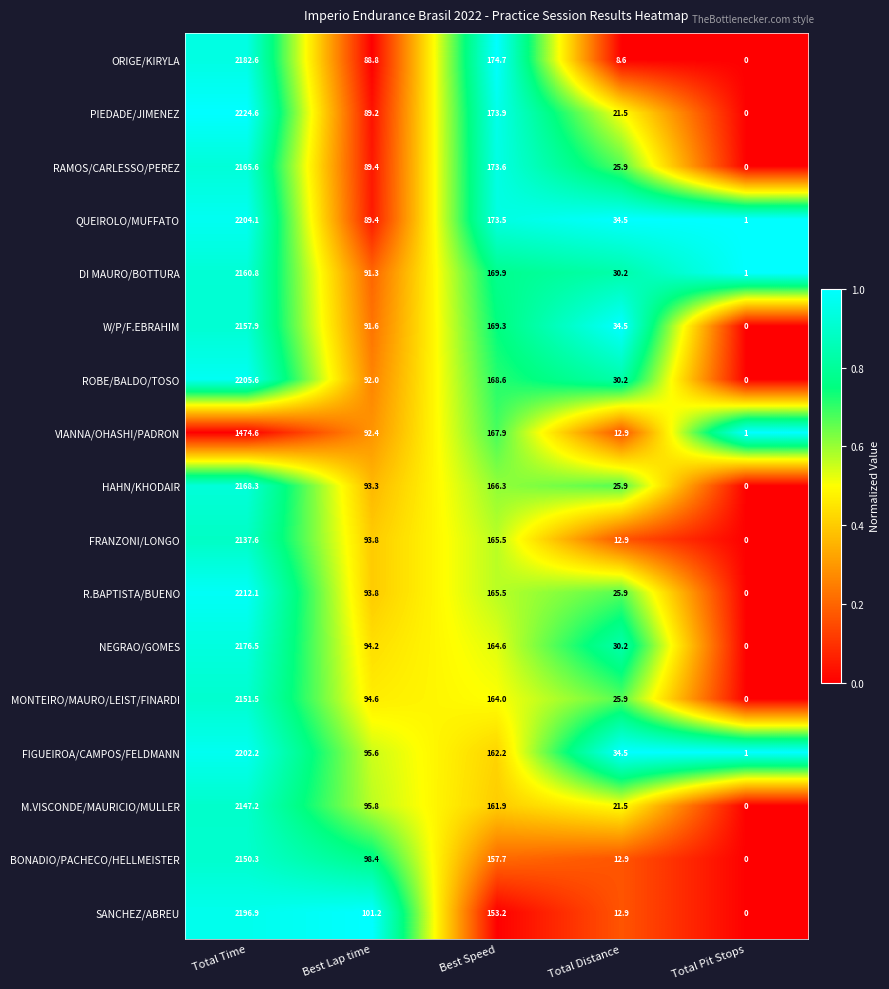

What is the sum of all ROBE/BALDO/TOSO values?

2496.4